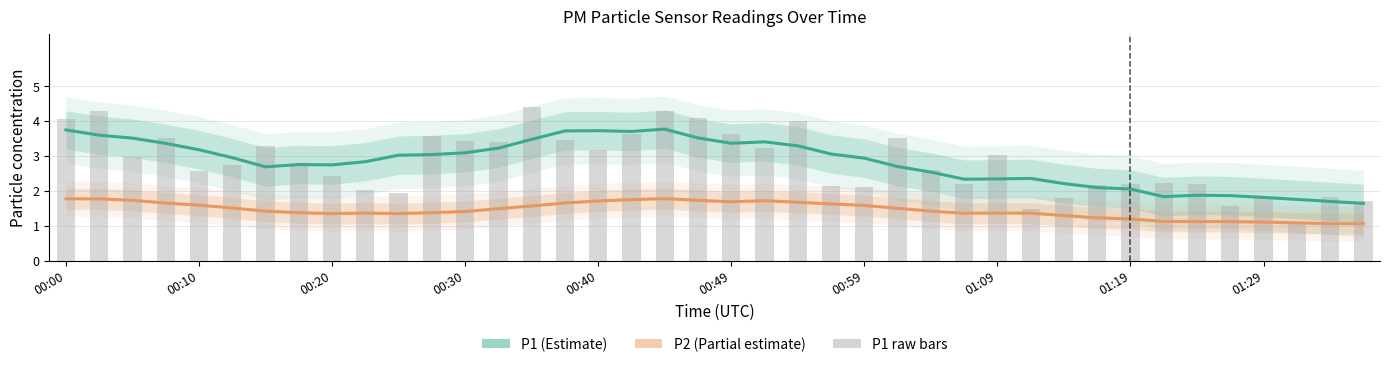

What is the average value of the P2 series?

1.5